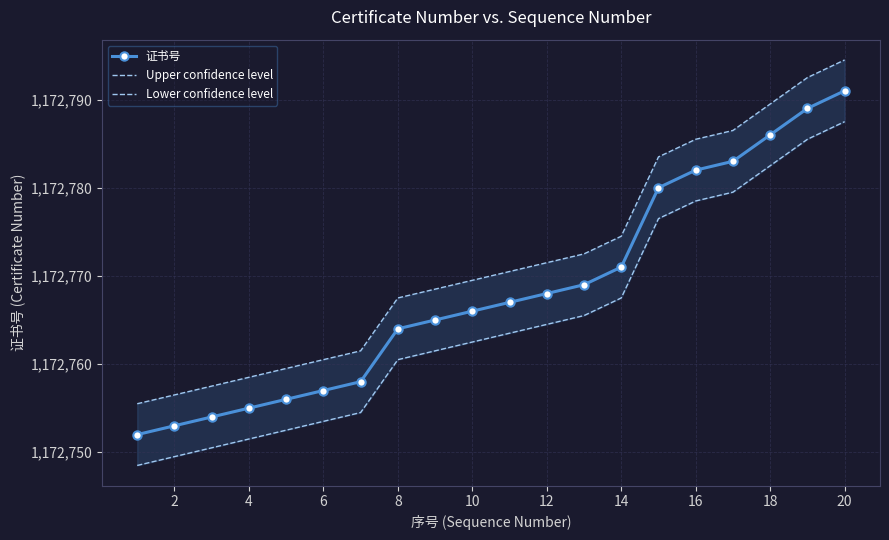

Which category has the highest value in the 证书号 series?

20